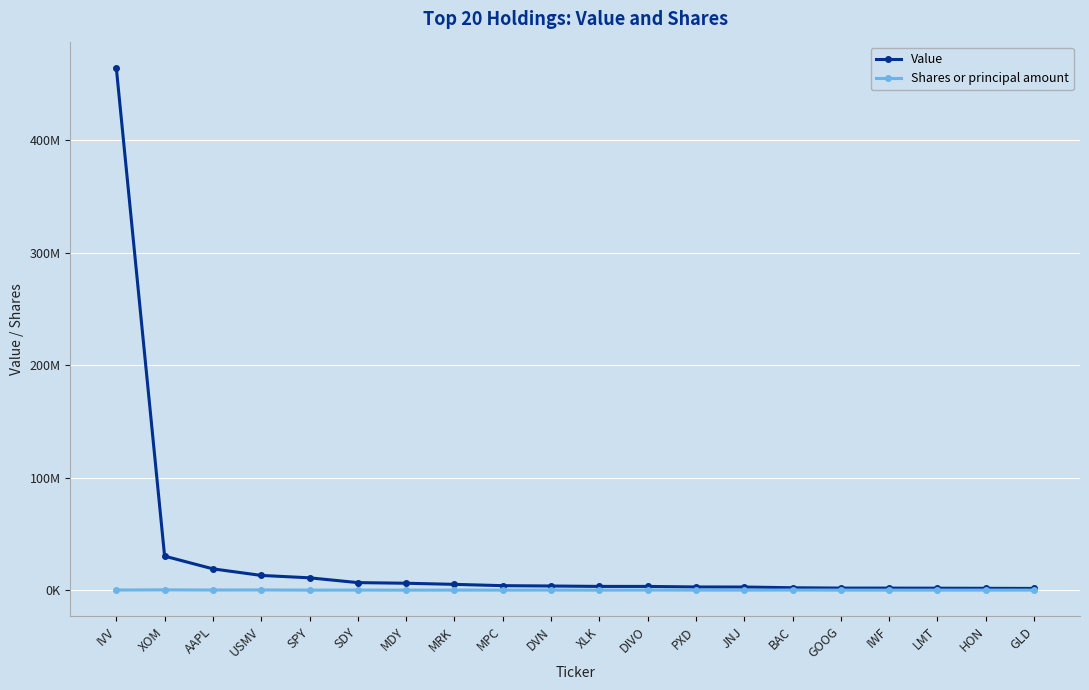

The value of Value at XOM is 30231102. True or false?

True